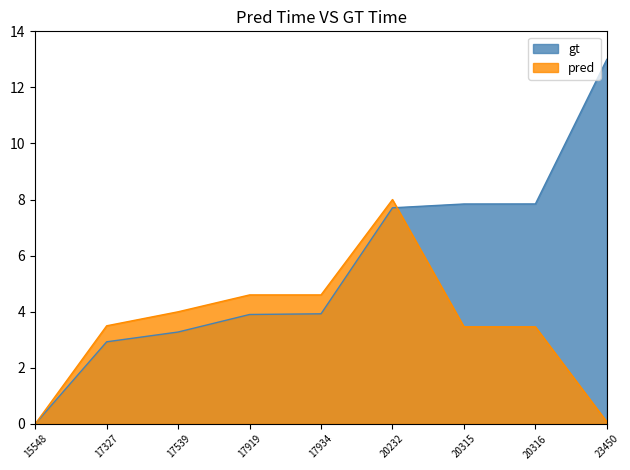

How many lines are shown in the chart?

2